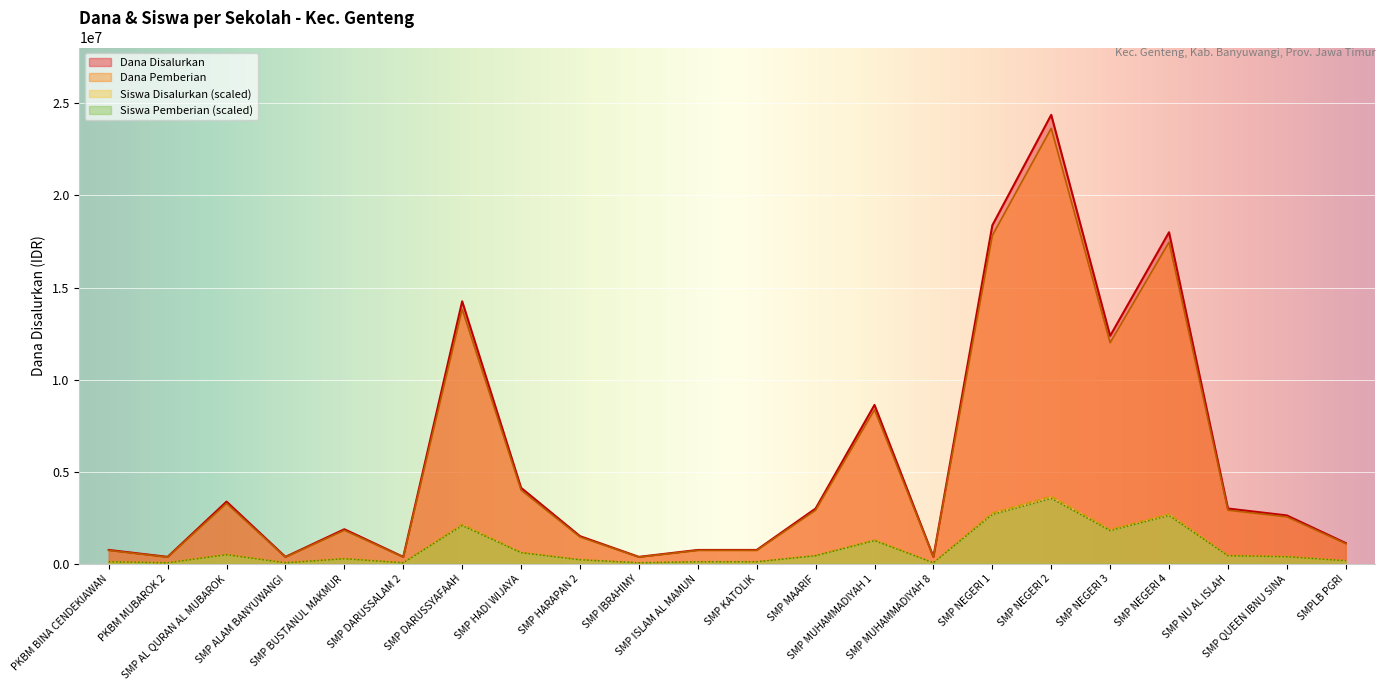

True or false: Siswa Pemberian and Dana Disalurkan intersect in this chart.

False